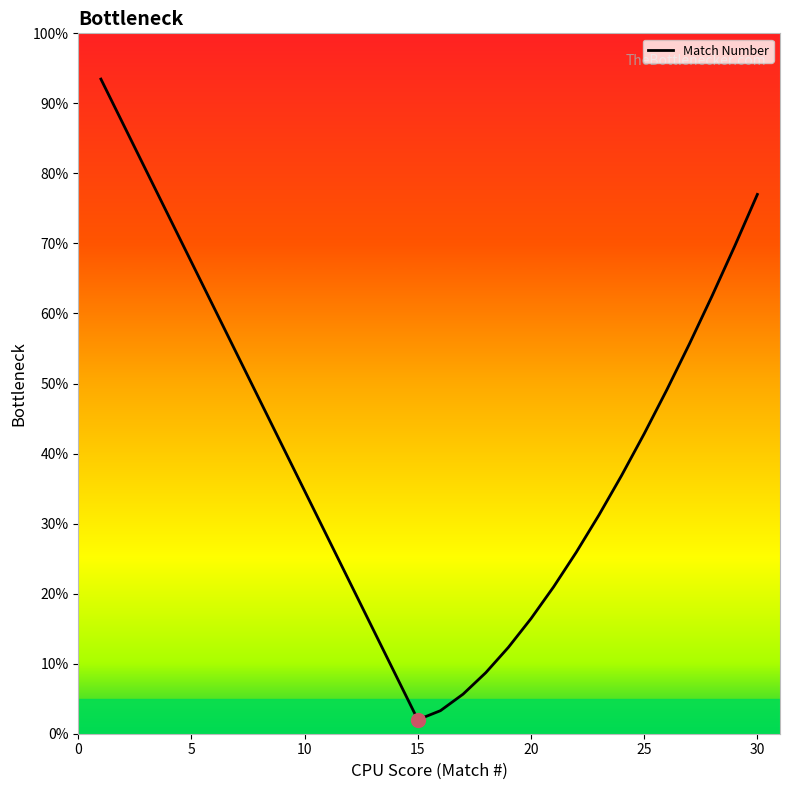

What is the difference between the maximum and minimum values?

91.5